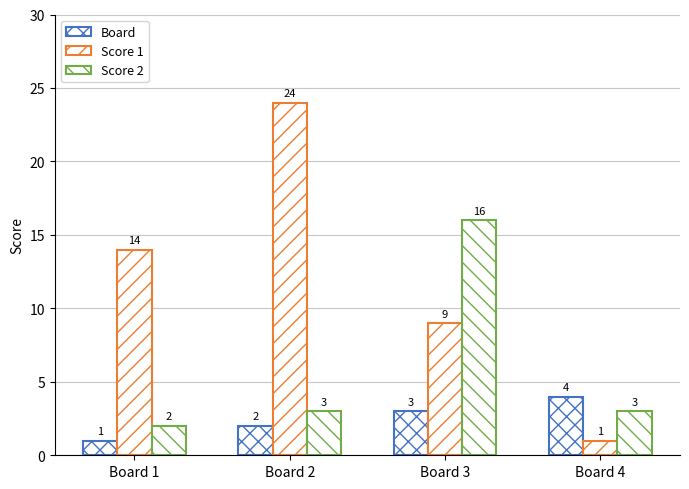

Which series has the largest total across all categories?

Score 1